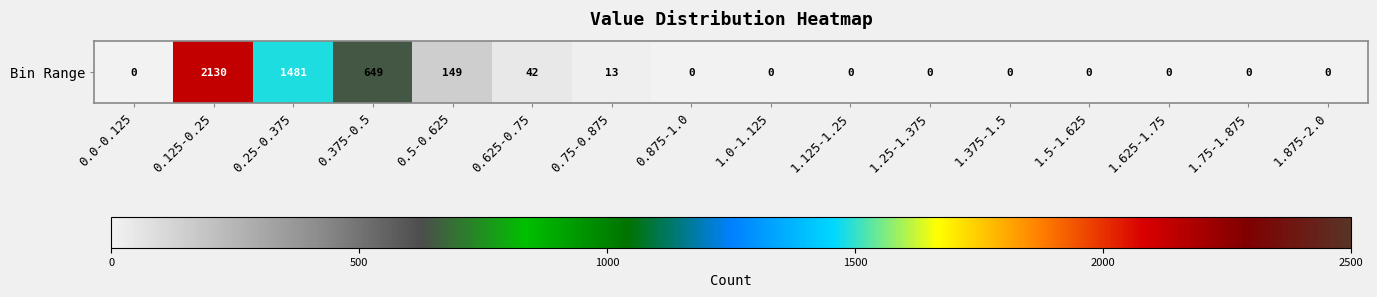

Reading right to left, list all the values displayed in this chart.

0	0	0	0	0	0	0	0	0	13	42	149	649	1481	2130	0